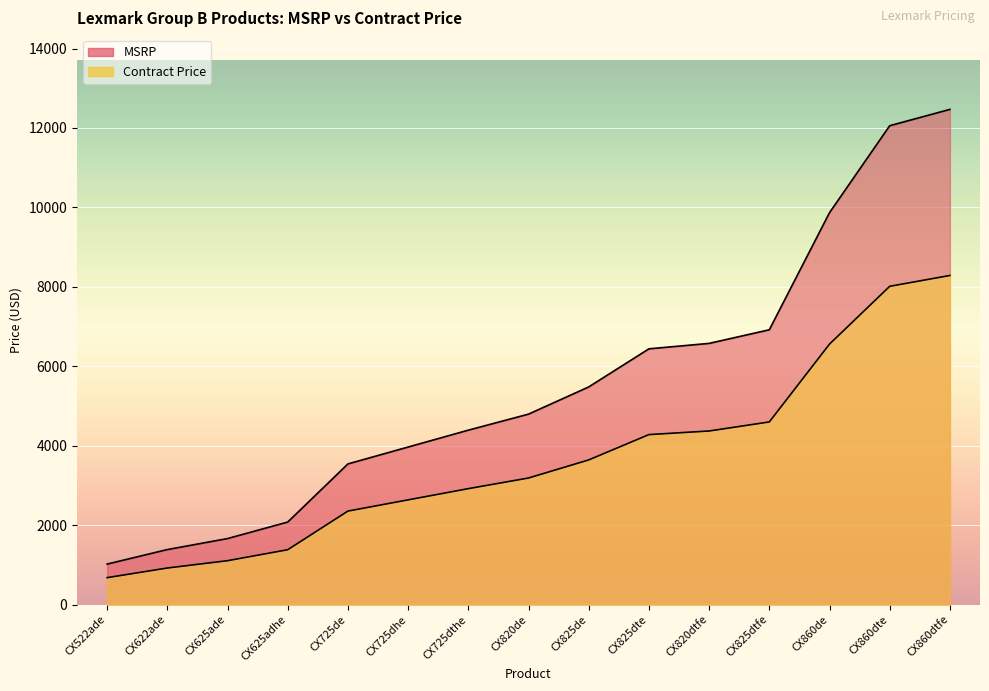

What are all the series names shown in the legend?

MSRP, Contract Price